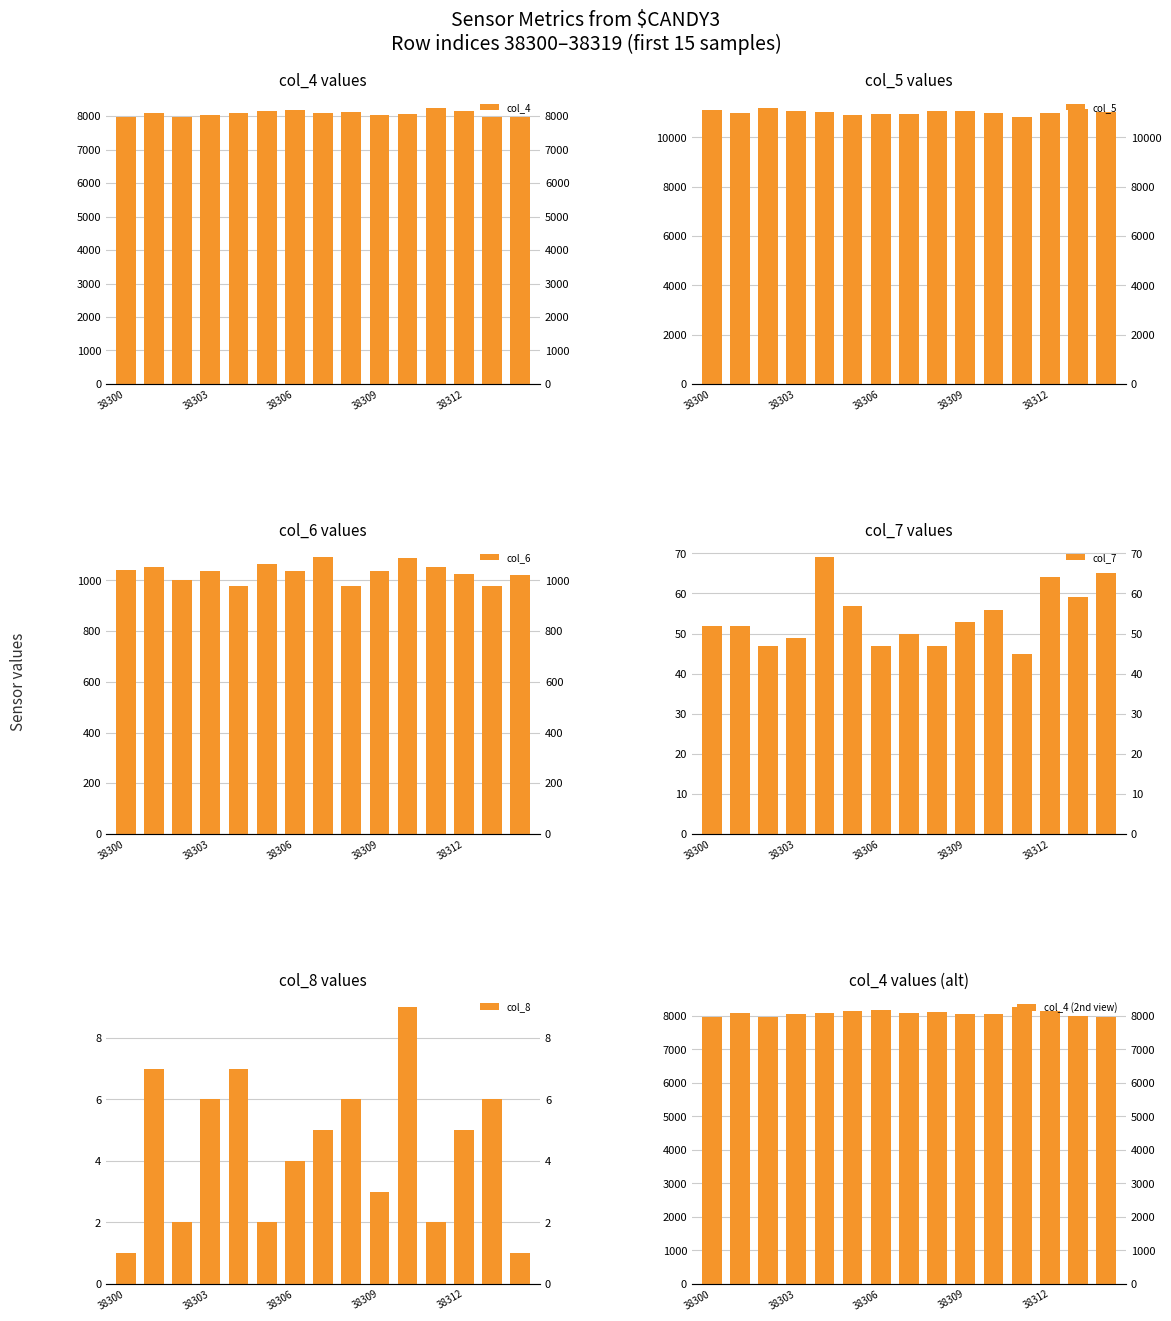

Rank the series by their maximum value, from lowest to highest.

col_8, col_7, col_6, col_4, col_4 (2nd view), col_5